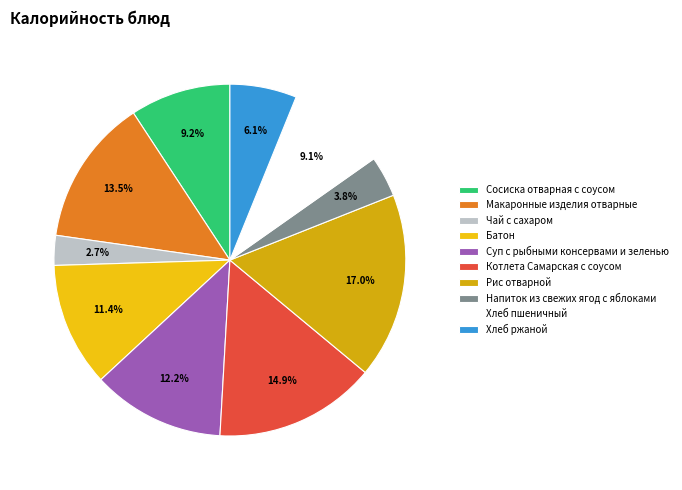

To the nearest percent, what portion does Напиток из свежих ягод с яблоками represent?

4%